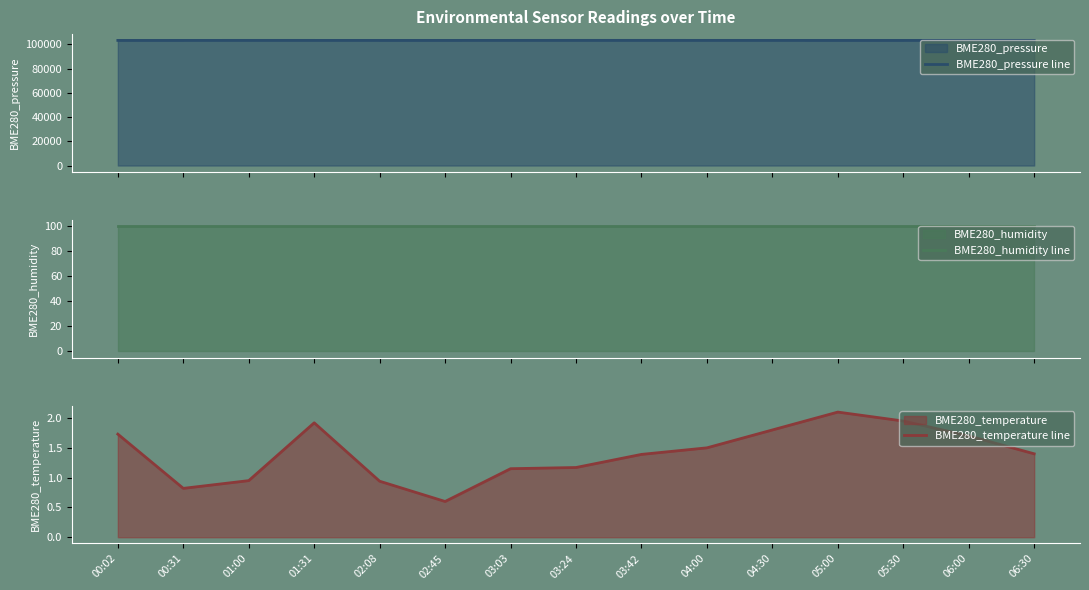

Reading right to left, transcribe all the data shown in this chart.

BME280_pressure line: 103320.0	103310.0	103302.0	103298.0	103305.0	103318.0	103325.5	103326.6	103309.8	103297.9	103301.2	103309.8	103315.3	103299.5	103284.4
BME280_humidity line: 100.0	100.0	100.0	100.0	100.0	100.0	100.0	100.0	100.0	100.0	100.0	100.0	100.0	100.0	100.0
BME280_temperature line: 1.4	1.7	1.9	2.1	1.8	1.5	1.4	1.2	1.1	0.6	0.9	1.9	0.9	0.8	1.7